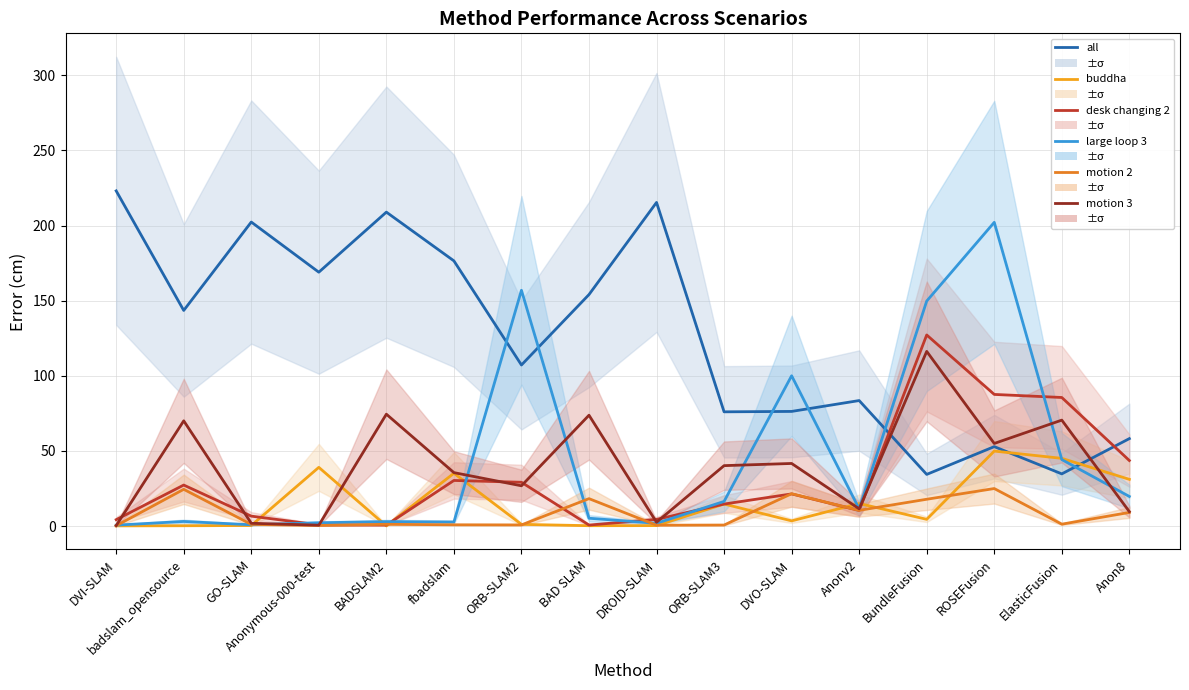

What are all the series names shown in the legend?

all, buddha, desk changing 2, large loop 3, motion 2, motion 3